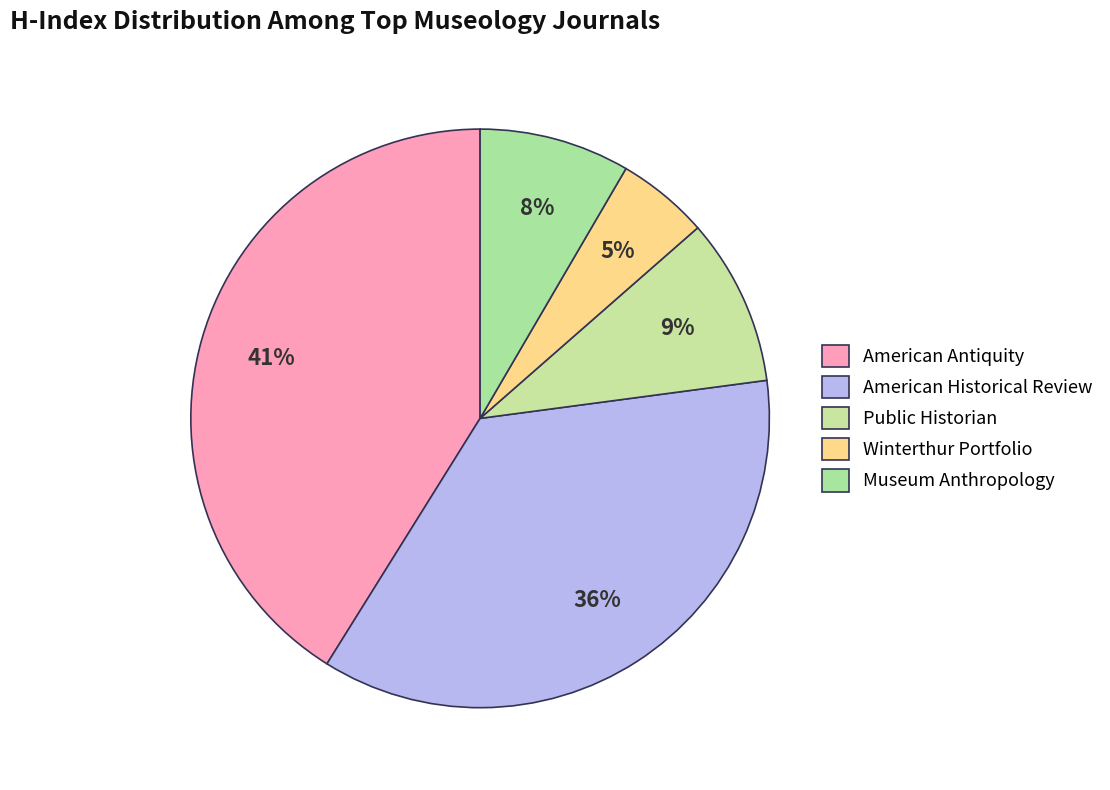

Is it true that Museum Anthropology is 22% of the pie?

False